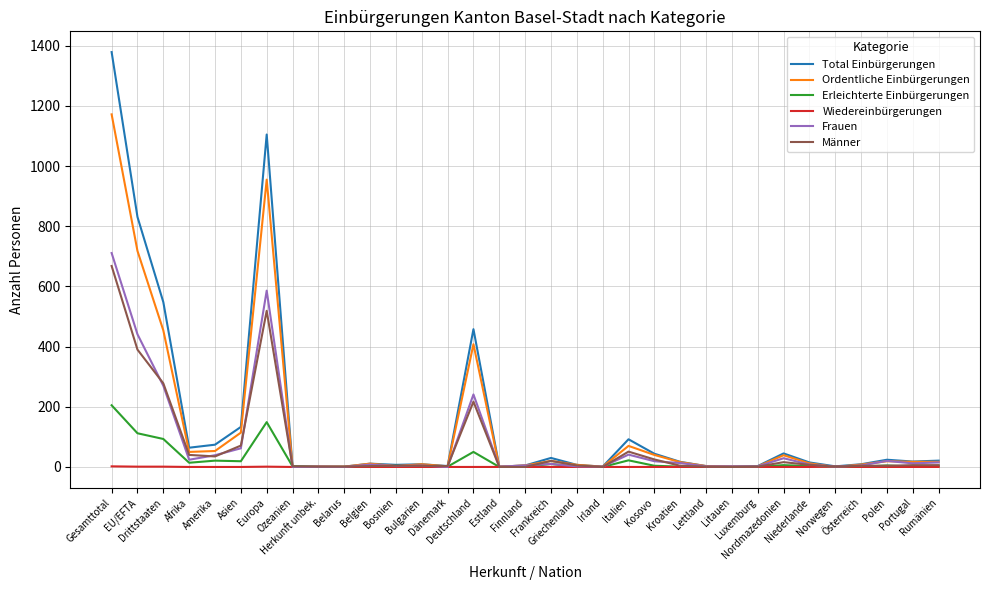

Is it true that Frauen equals 29 at Nordmazedonien?

True